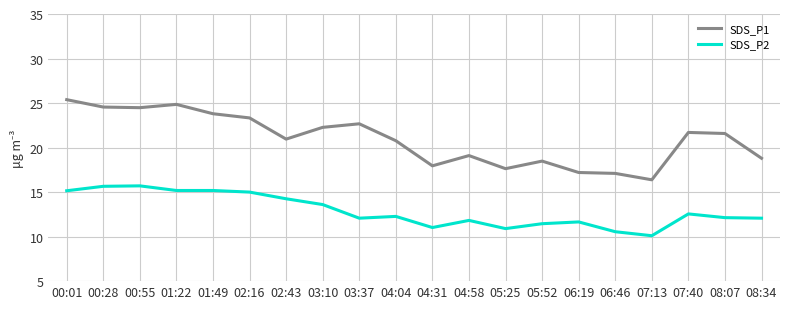

At which label does SDS_P1 reach its peak?

00:01